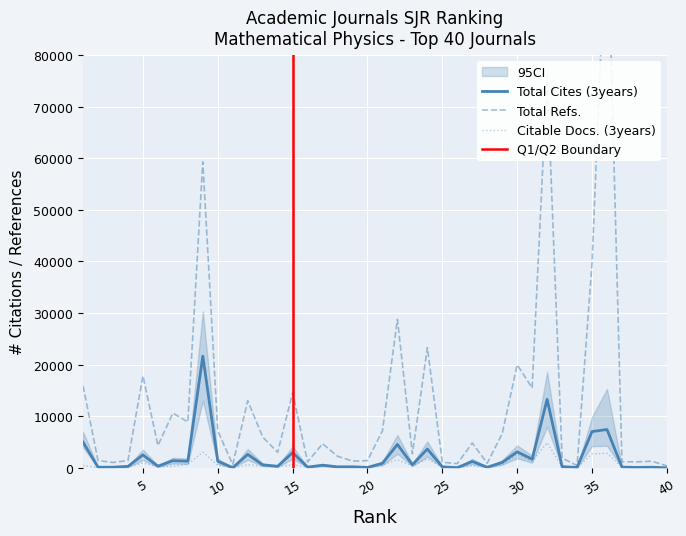

What is the sum of all Total Refs. values?

519813